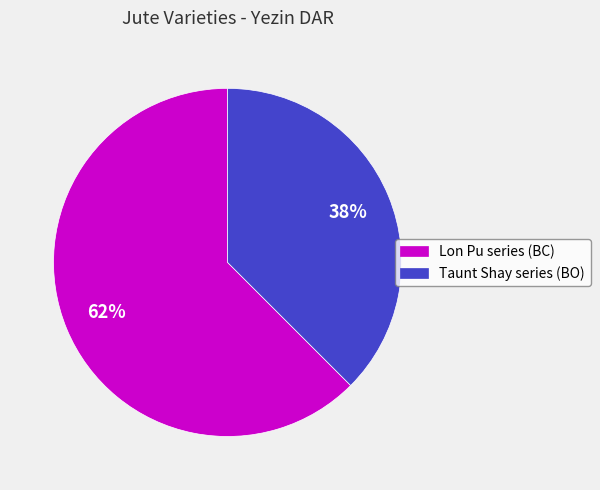

What percentage is the Taunt Shay series (BO) slice, to the nearest percent?

38%